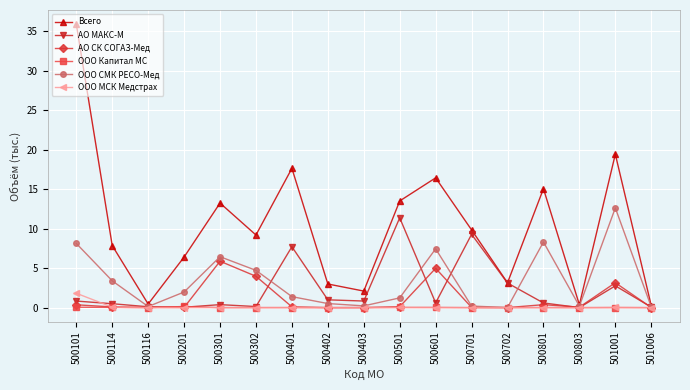

True or false: АО МАКС-М has a value of 0.8 at 500403.

True